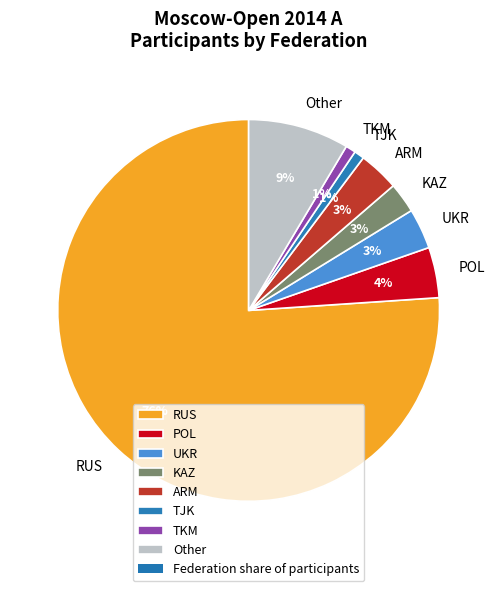

What is the largest slice in the pie chart?

RUS